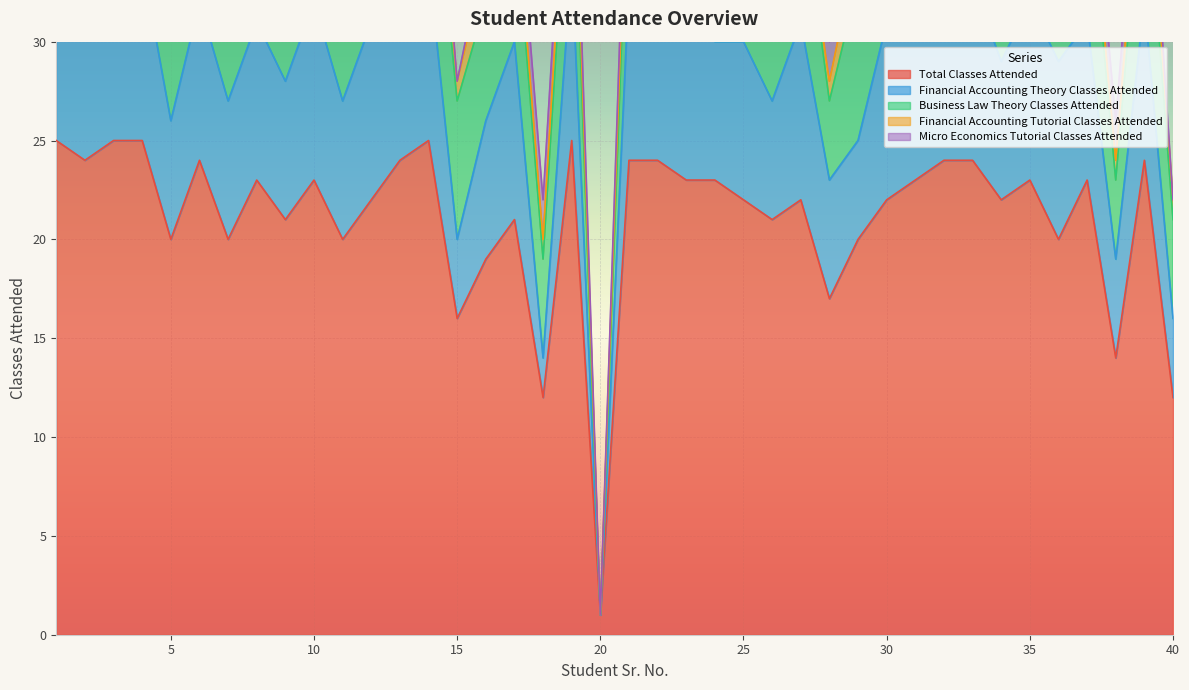

Between which two adjacent categories do Micro Economics Tutorial Classes Attended and Financial Accounting Tutorial Classes Attended first intersect?

9 and 10